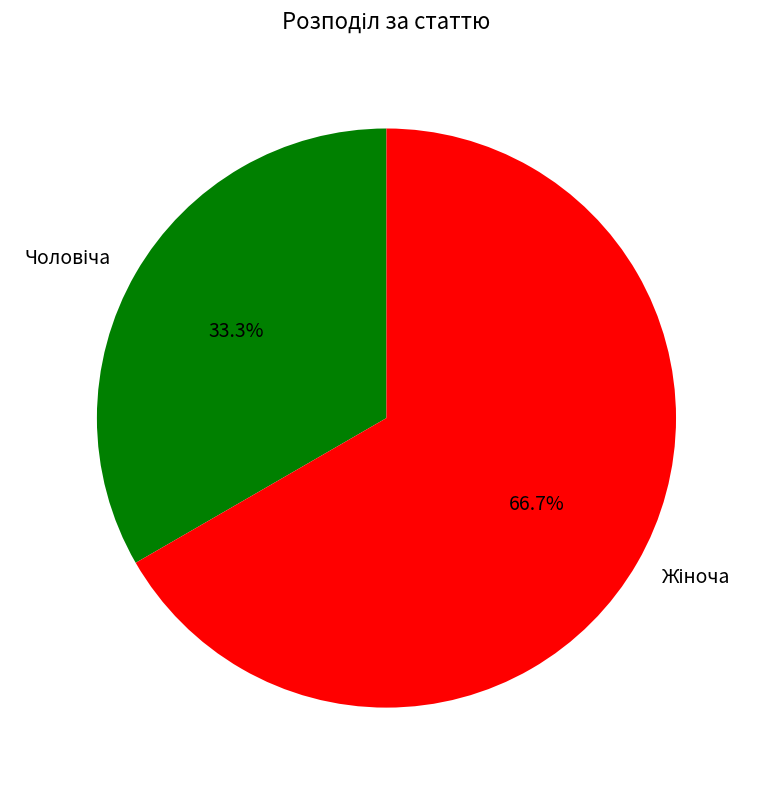

Does any single category account for the majority?

Yes